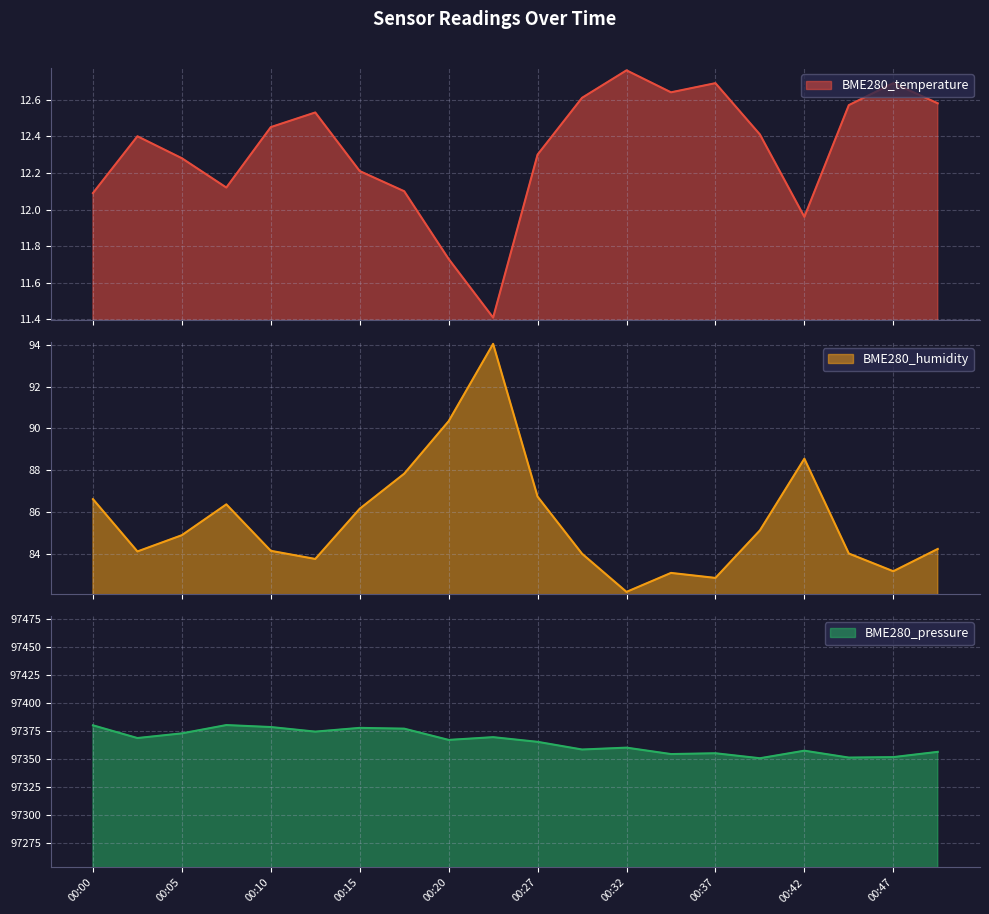

At which category does BME280_pressure reach its first local valley?

00:02